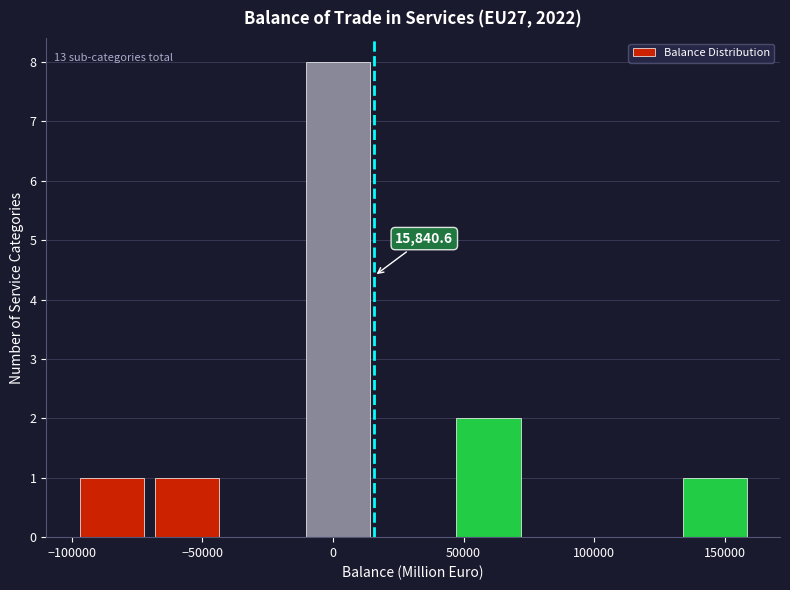

Which range on the x-axis has the tallest bar?

-10000 to 20000